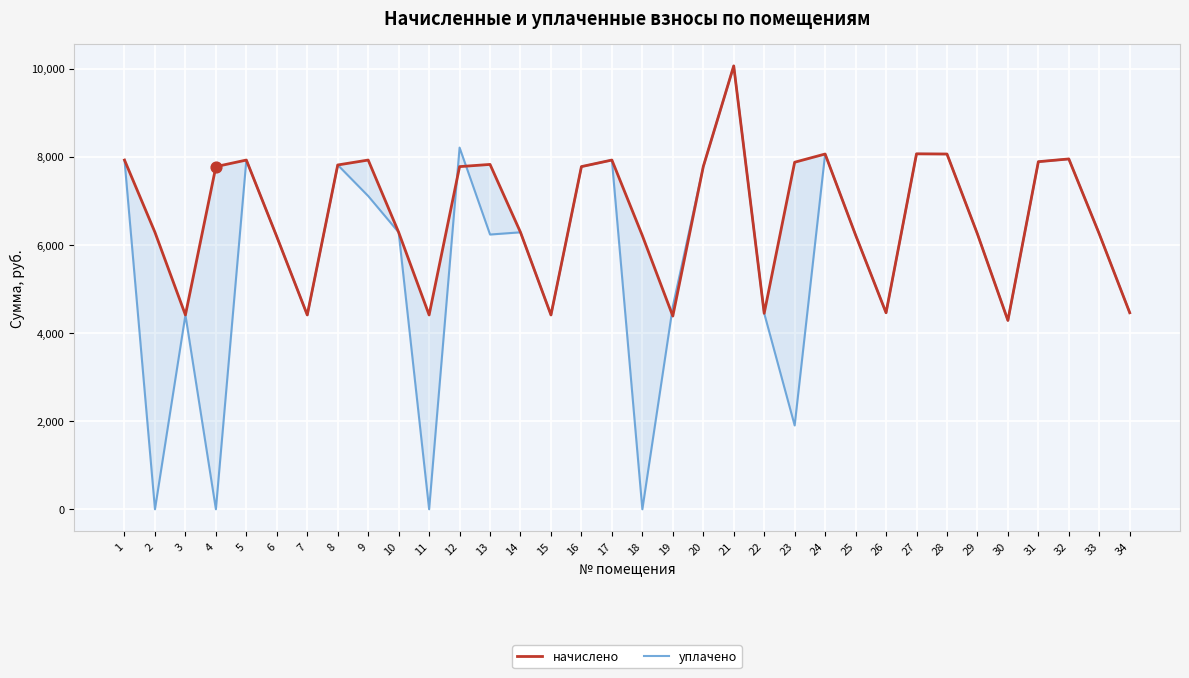

Which series contains the lowest Y value?

уплачено